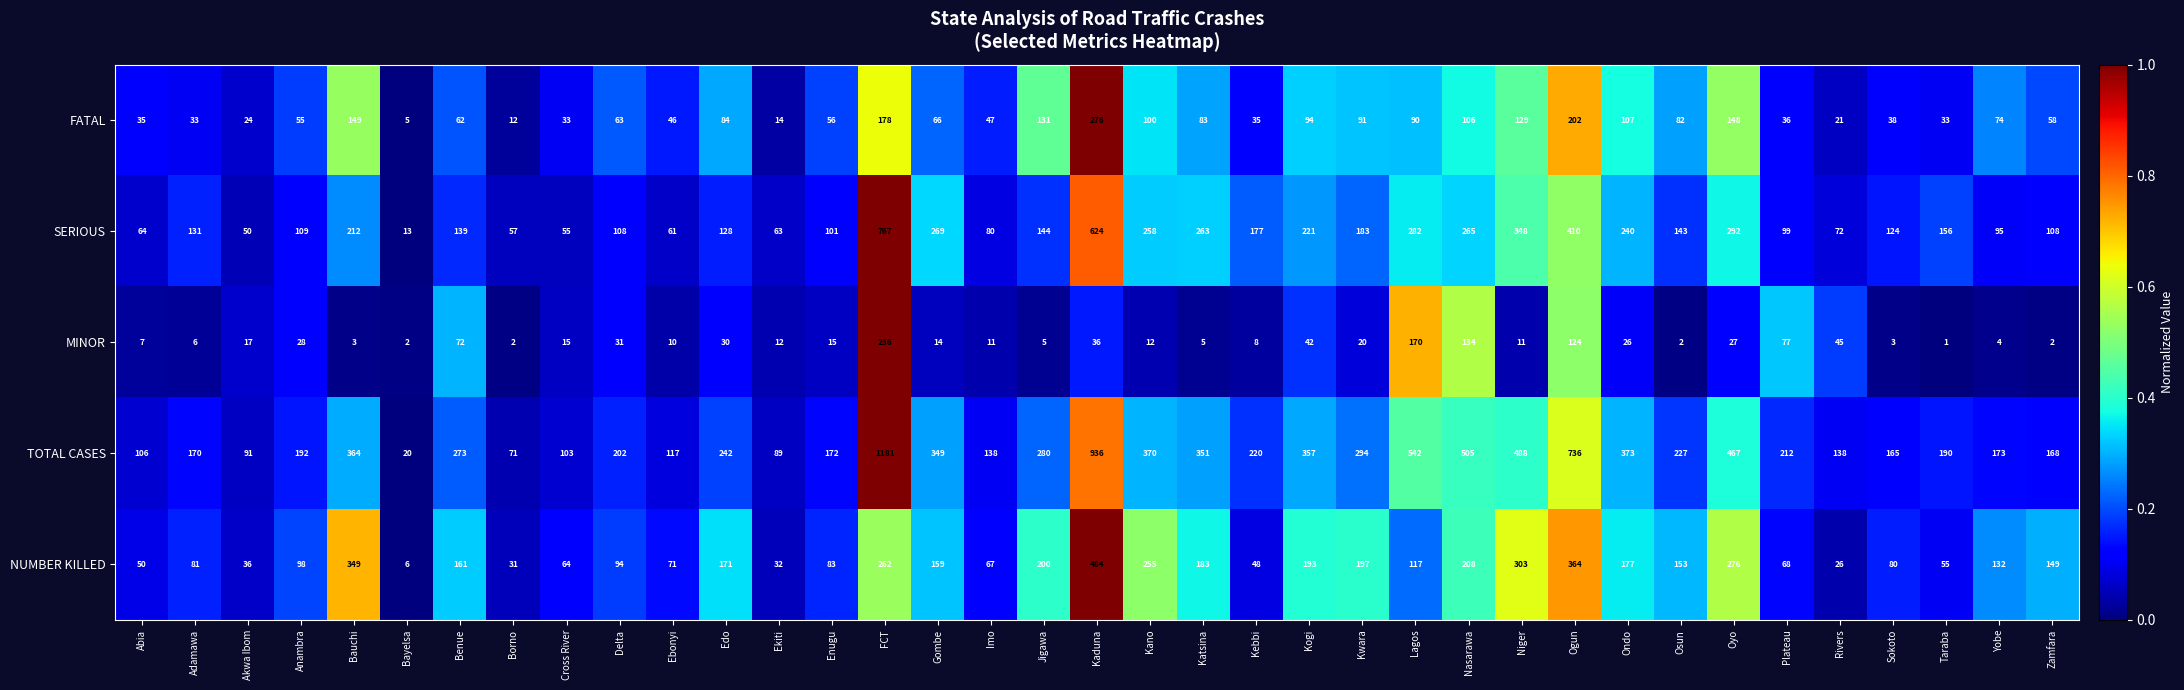

Is it true that TOTAL CASES equals 330 at Taraba?

False